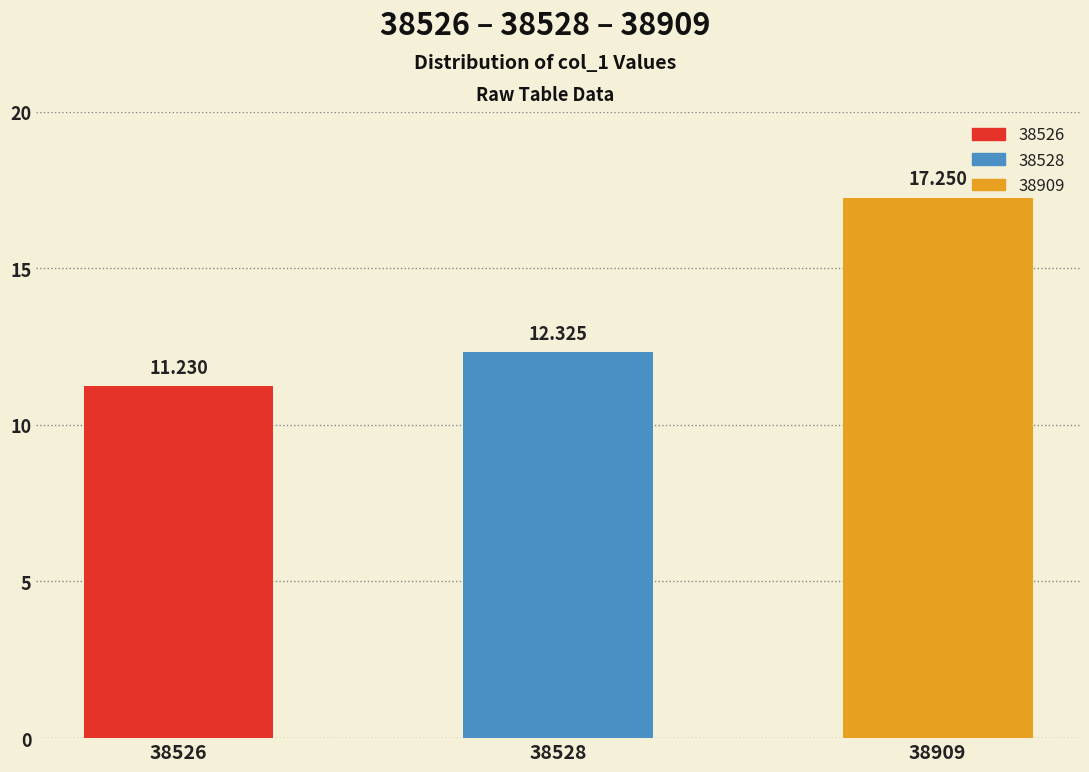

What is the value of the 2nd bar from the left?

12.3